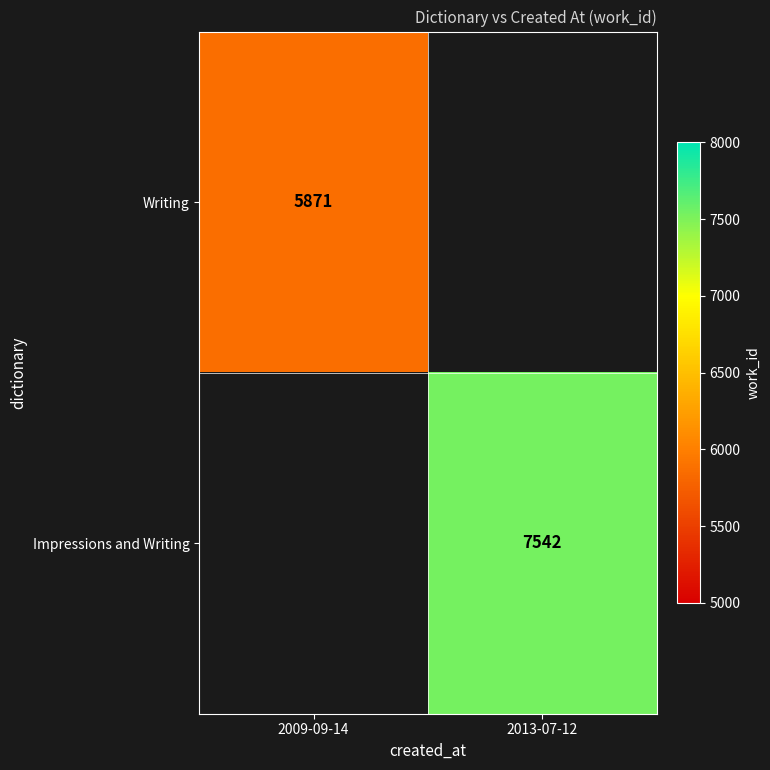

Is it true that Writing equals 5871 at 2009-09-14?

True